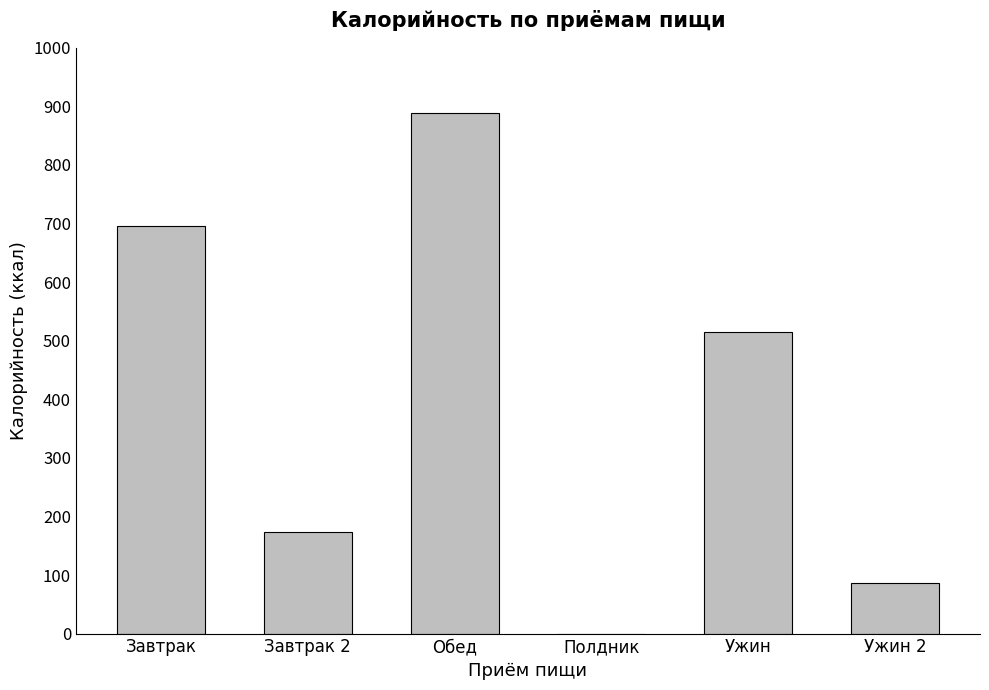

True or false: the data shows 888.9 at Обед.

True